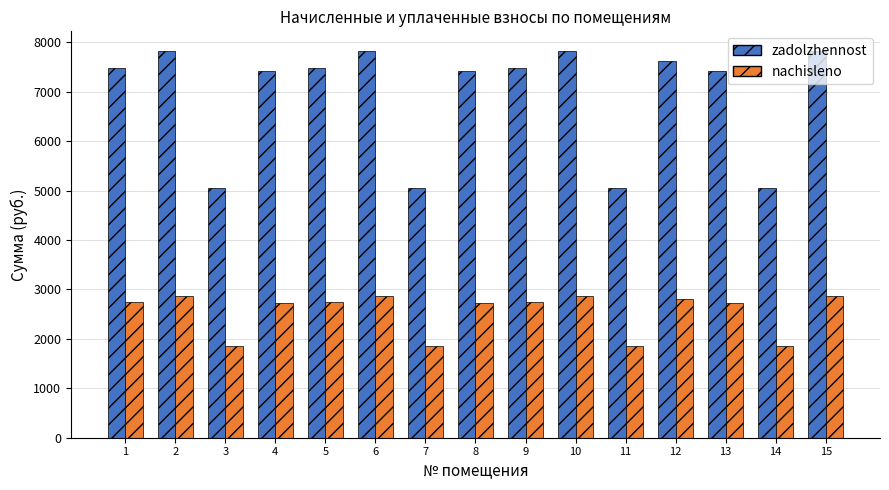

What is the approximate value of nachisleno at 2?

2877.1